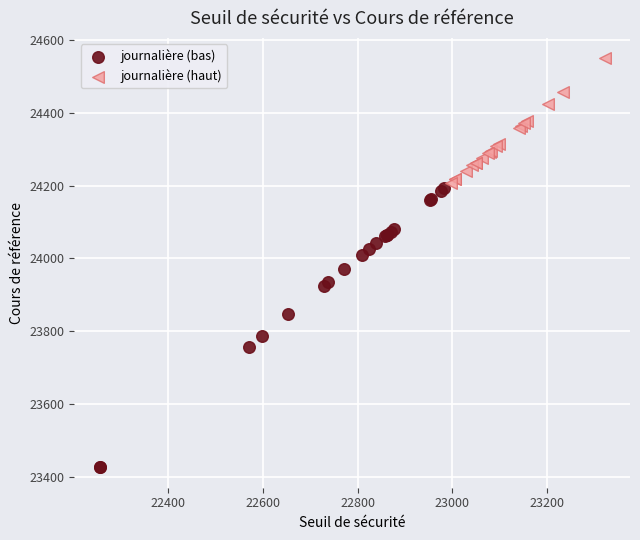

Which series reaches the maximum Y coordinate?

journalière (haut)